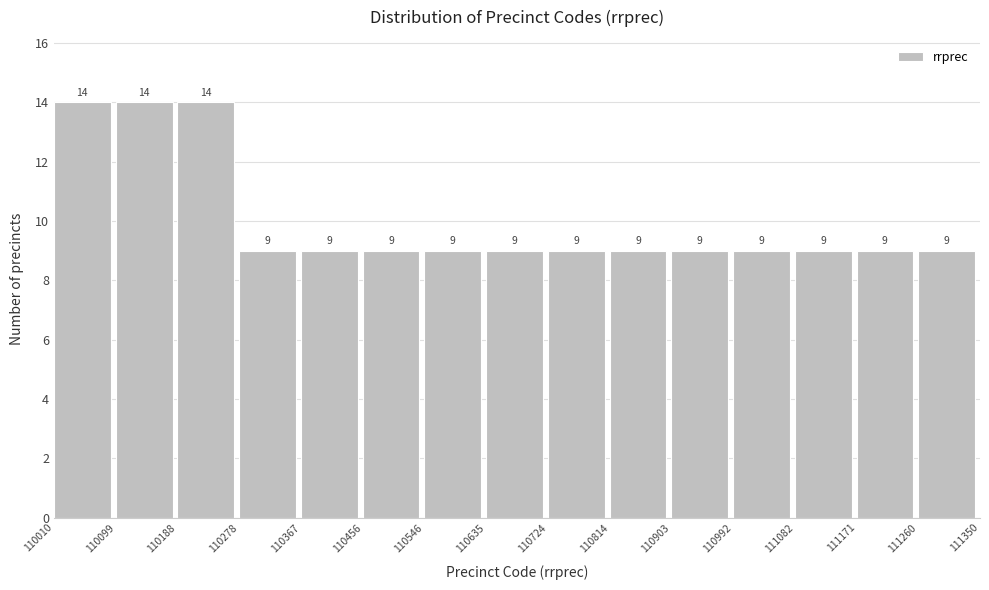

Reading left to right, transcribe this chart: for each bar, give the range it covers on the x-axis and its height.

110010 to 110099: 14
110099 to 110188: 14
110188 to 110278: 14
110278 to 110367: 9
110367 to 110456: 9
110456 to 110546: 9
110546 to 110635: 9
110635 to 110724: 9
110724 to 110814: 9
110814 to 110903: 9
110903 to 110992: 9
110992 to 111082: 9
111082 to 111171: 9
111171 to 111260: 9
111260 to 111350: 9